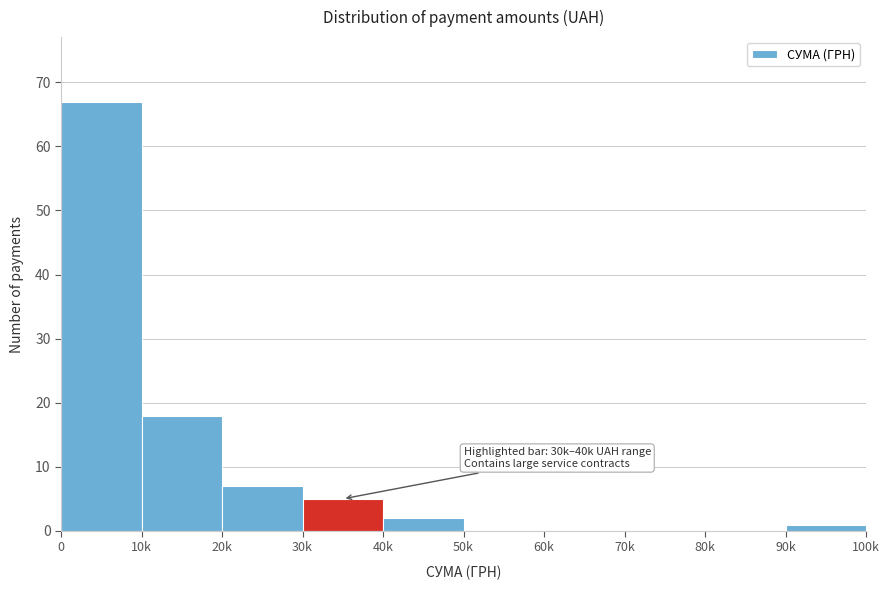

Reading left to right, list all the values displayed in this chart.

0=67	10k=18	20k=7	30k=5	40k=2	50k=0	60k=0	70k=0	80k=0	90k=1